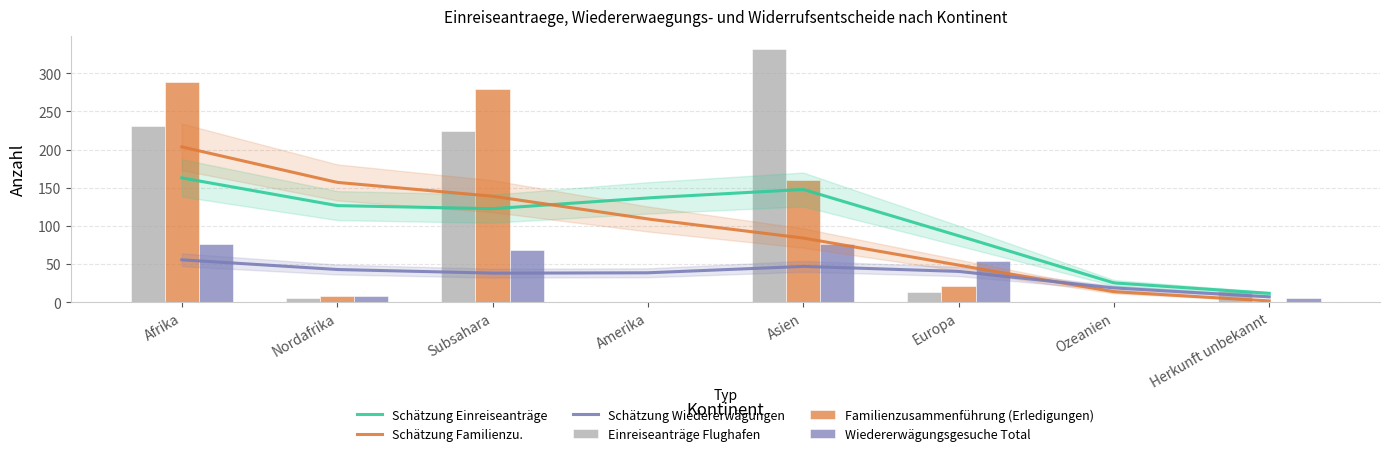

Reading left to right, list all the values displayed in this chart.

Einreiseantraege: 231	6	225	0	332	13	0	15
Familienzus: 288	9	279	0	160	22	0	0
Wiedererwaegungs_total: 77	8	69	0	76	54	0	6